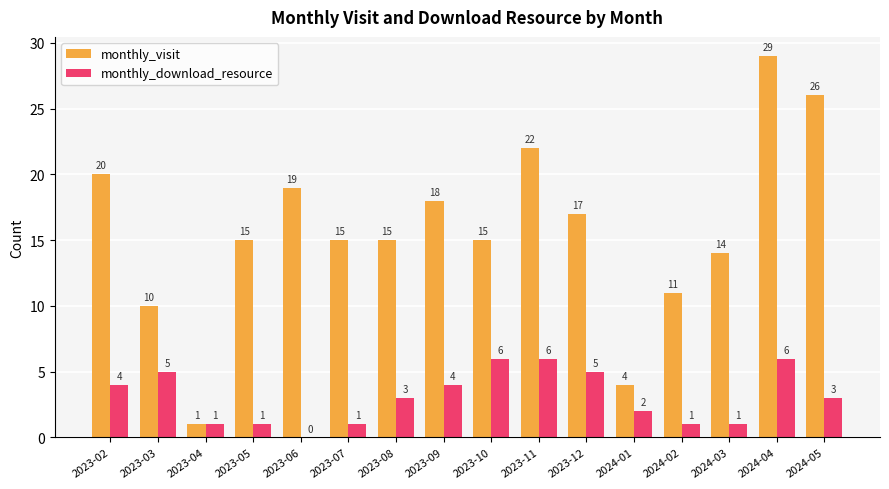

Is the value of monthly_visit at 2023-04 greater than the value of monthly_download_resource at 2023-08?

No